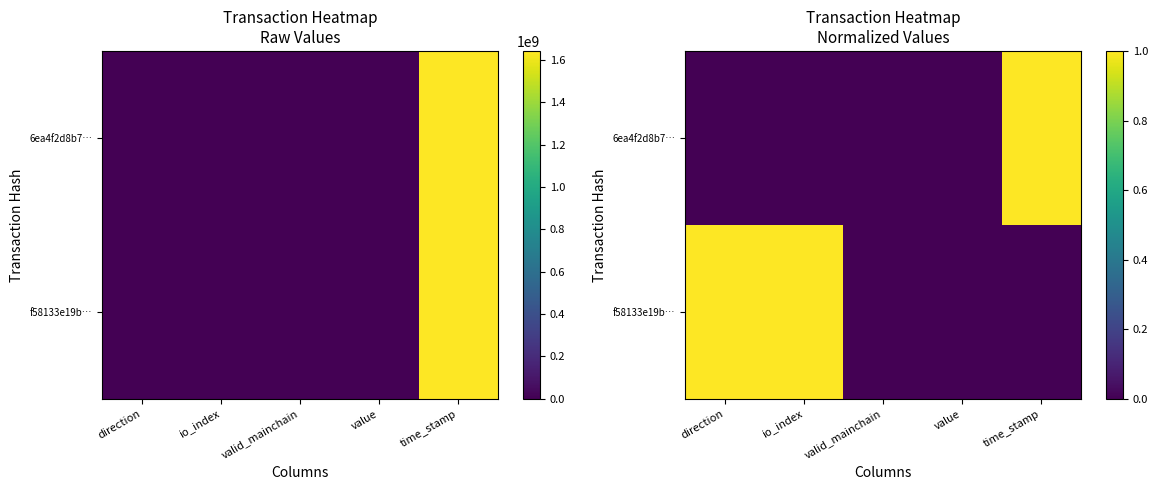

How many f58133e19b… values are between 0 and 1?

5